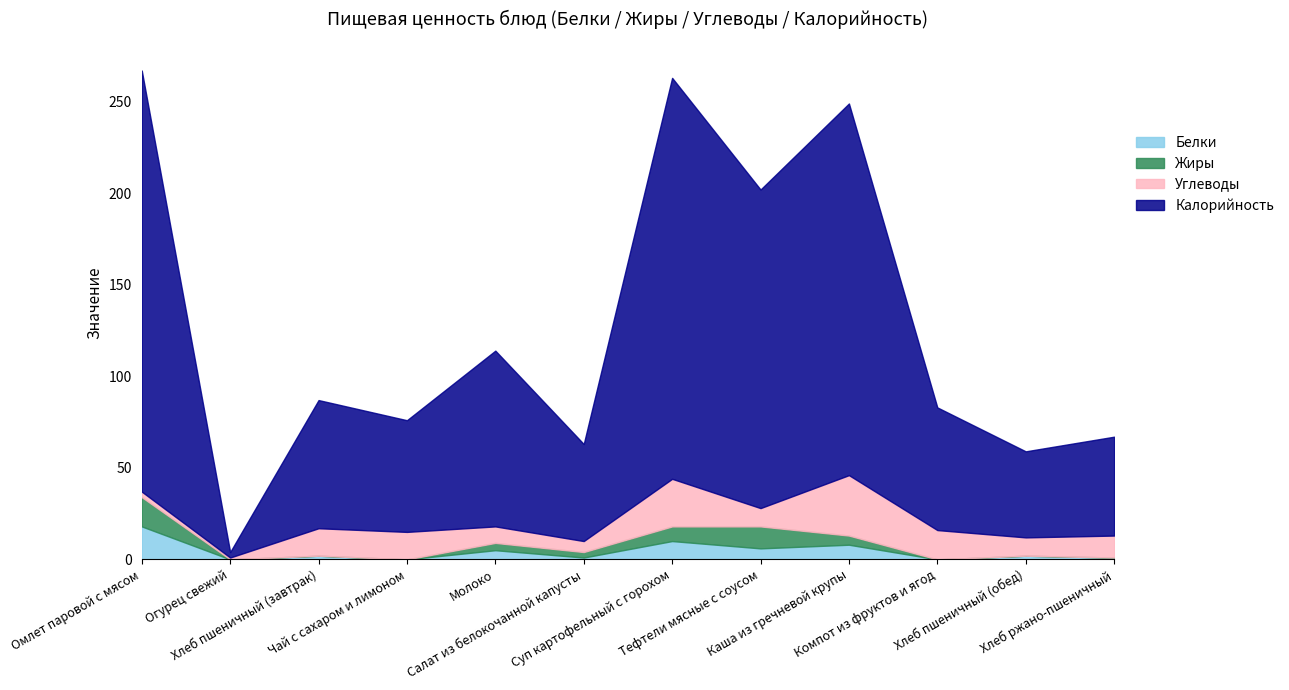

How many values in the Белки series exceed 2?

5